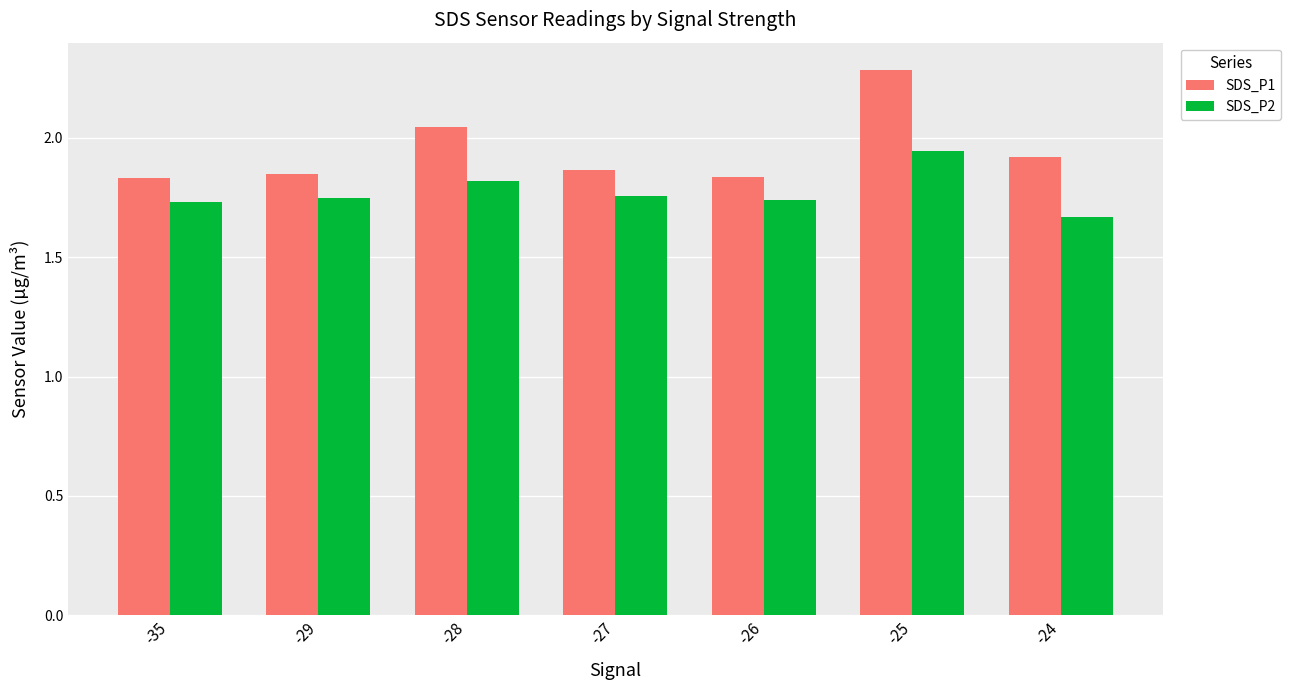

At how many categories does at least one series exceed 2?

2